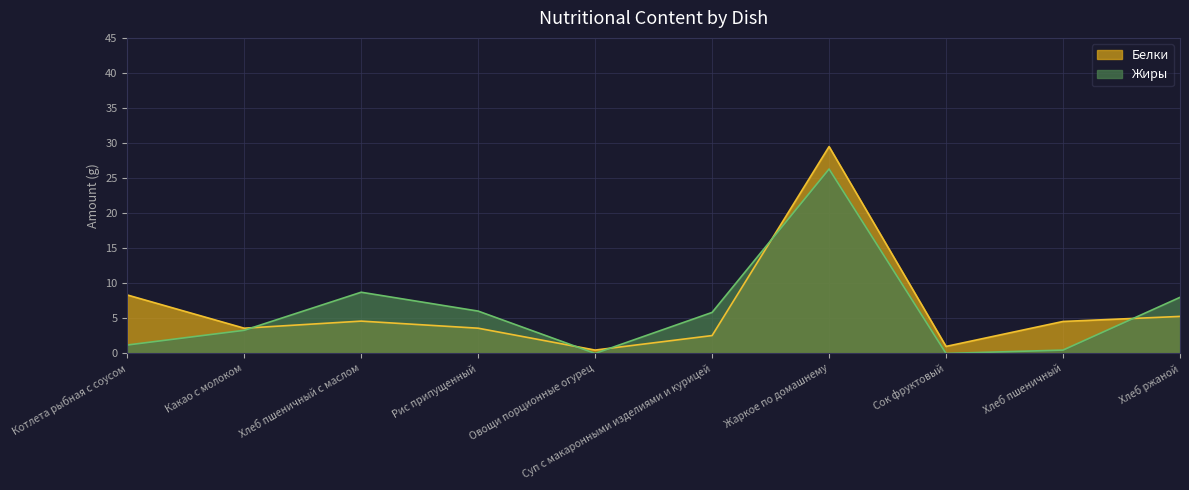

What is the label of the 4th point from the left?

Рис припущенный